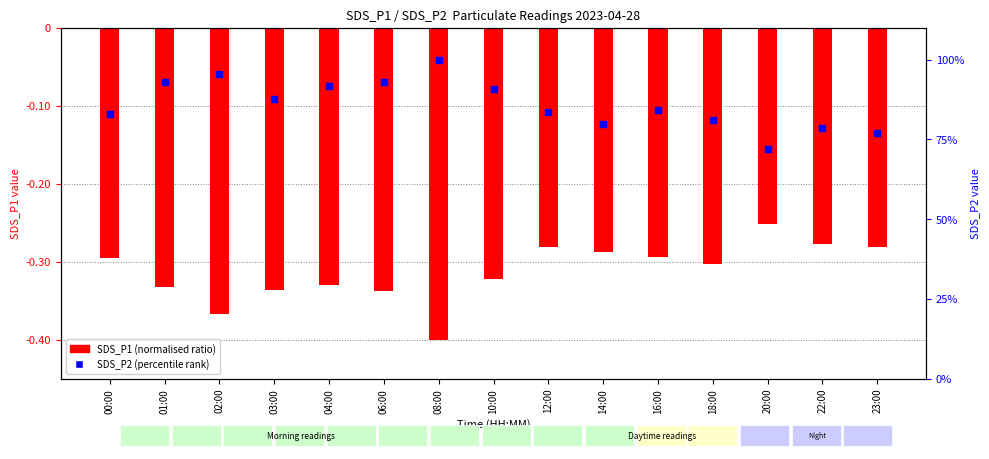

Which series reaches the minimum Y coordinate?

SDS_P1 (normalised log ratio)